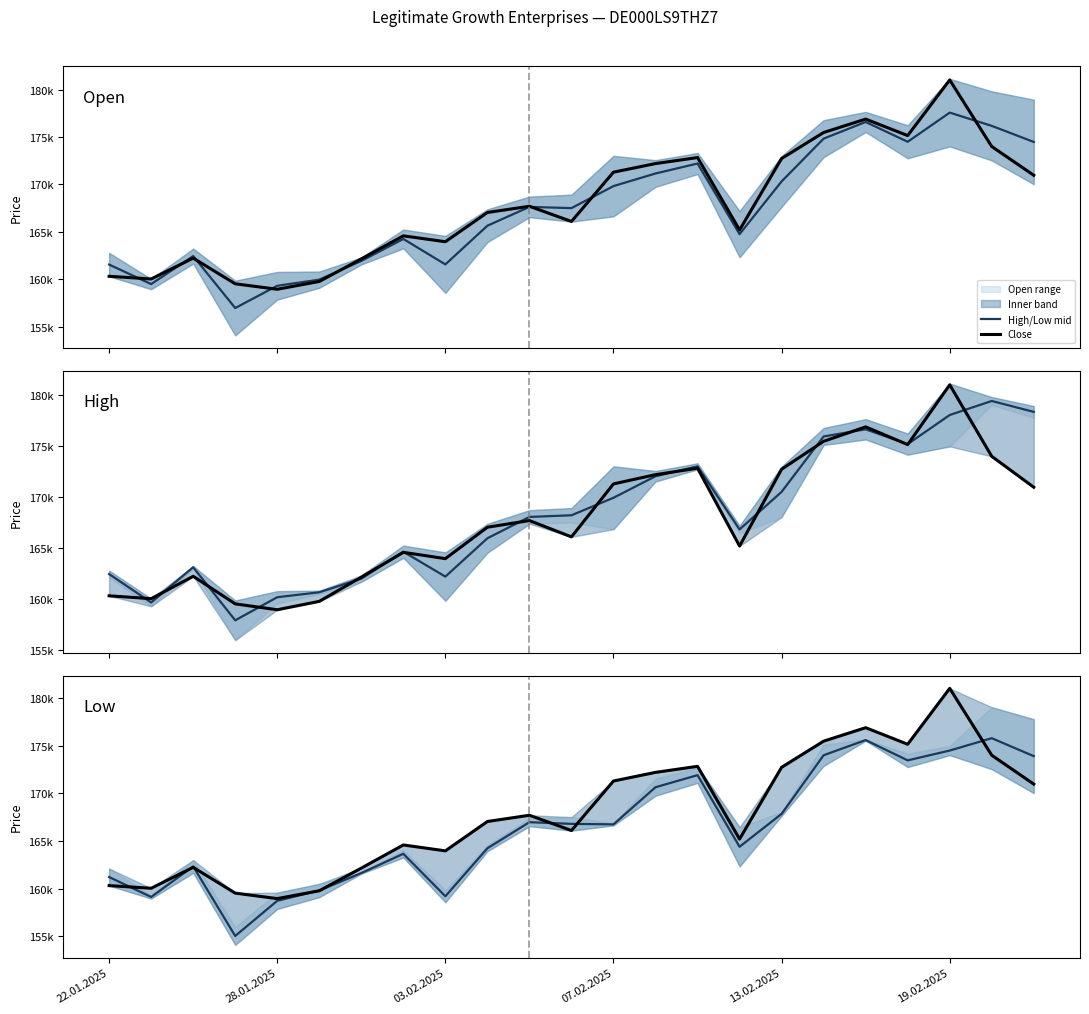

Reading left to right, transcribe all the data shown in this chart.

High/Low mid: 161548.5	159491.5	162445.5	156966.5	159312.5	159957.5	161932.0	164253.0	161567.0	165650.0	167635.0	167504.5	169829.5	171159.5	172210.0	164759.5	170320.5	174835.0	176595.5	174504.0	177581.5	176183.0	174486.0
Close: 160312.0	160031.0	162230.0	159521.0	158944.0	159768.0	162147.0	164580.0	163961.0	167045.0	167700.0	166098.0	171298.0	172205.0	172839.0	165198.0	172738.0	175483.0	176898.0	175158.0	181028.0	174004.0	170972.0
High/Open mid: 162448.0	159656.5	163116.0	157906.0	160173.0	160657.5	161994.5	164644.0	162198.0	165960.5	168056.0	168218.5	169936.5	172049.5	173024.5	166826.0	170518.0	175955.5	176657.0	175206.5	178062.0	179439.0	178369.0
Open/Low mid: 161209.5	159117.0	162326.5	155020.5	158715.5	159799.0	161628.5	163653.0	159191.0	164232.5	166972.0	166796.0	166744.0	170644.0	171912.5	164390.5	167844.5	174004.5	175597.5	173465.5	174497.5	175797.0	173909.0